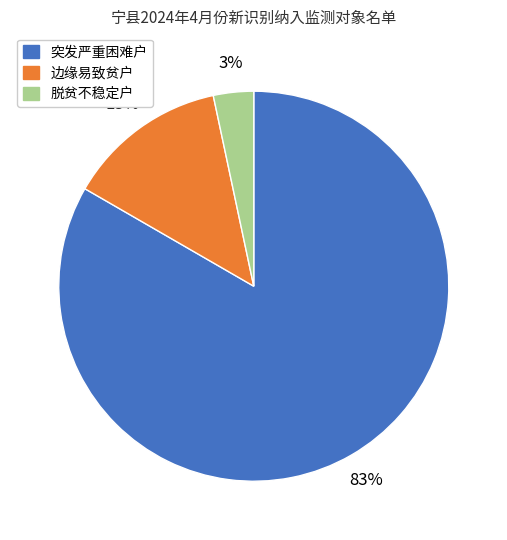

Does 边缘易致贫户 account for over 50% of the chart?

No